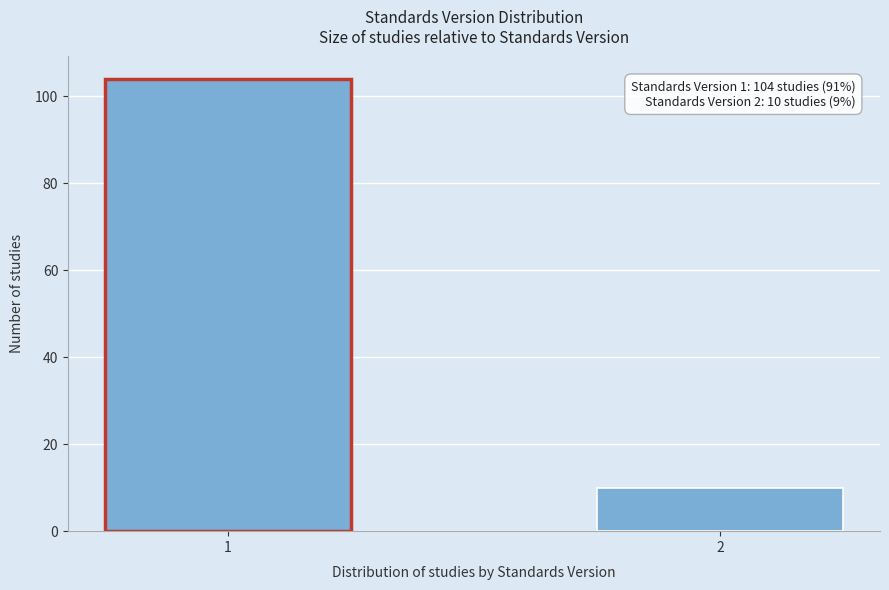

Reading left to right, extract all data points from this chart.

104	10